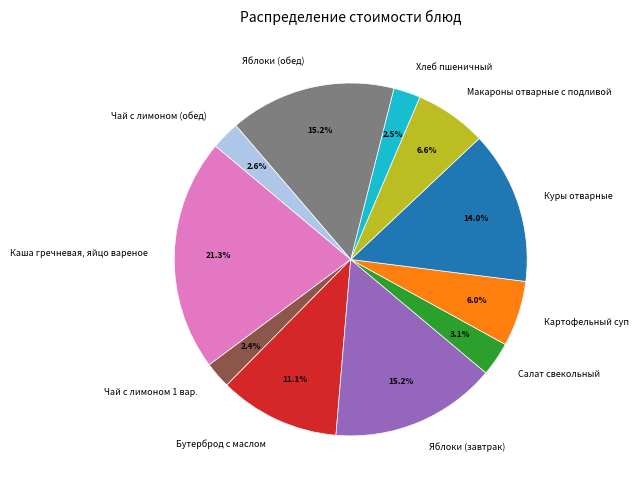

To the nearest percent, what portion does Салат свекольный represent?

3%